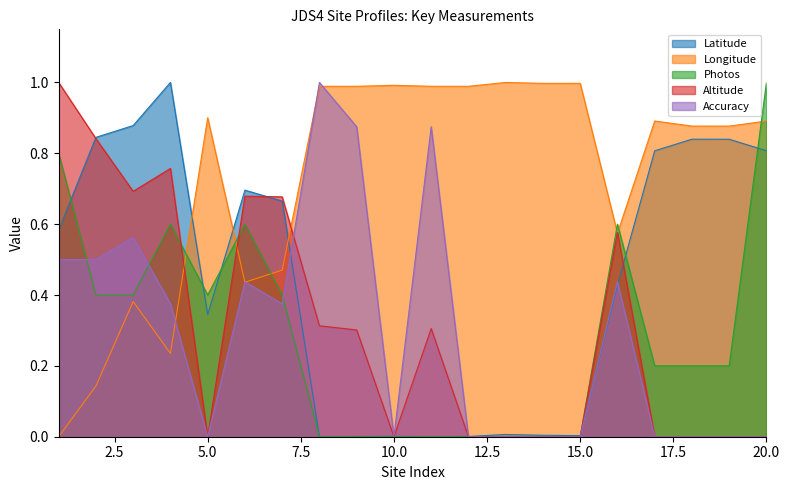

Which series has the largest range (max minus min)?

Latitude